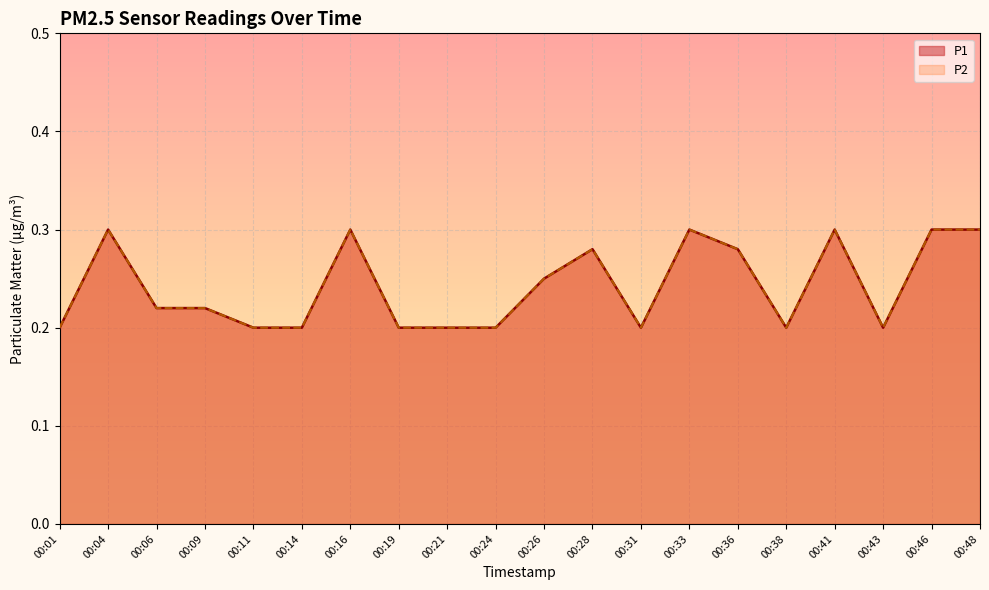

What is the difference between the second highest and second lowest values in the P2 series?

0.1